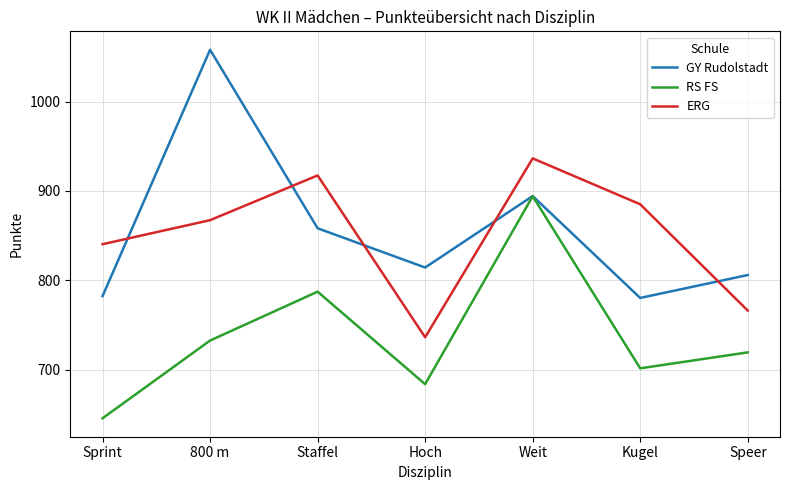

Which category has the lowest value across all series?

Sprint